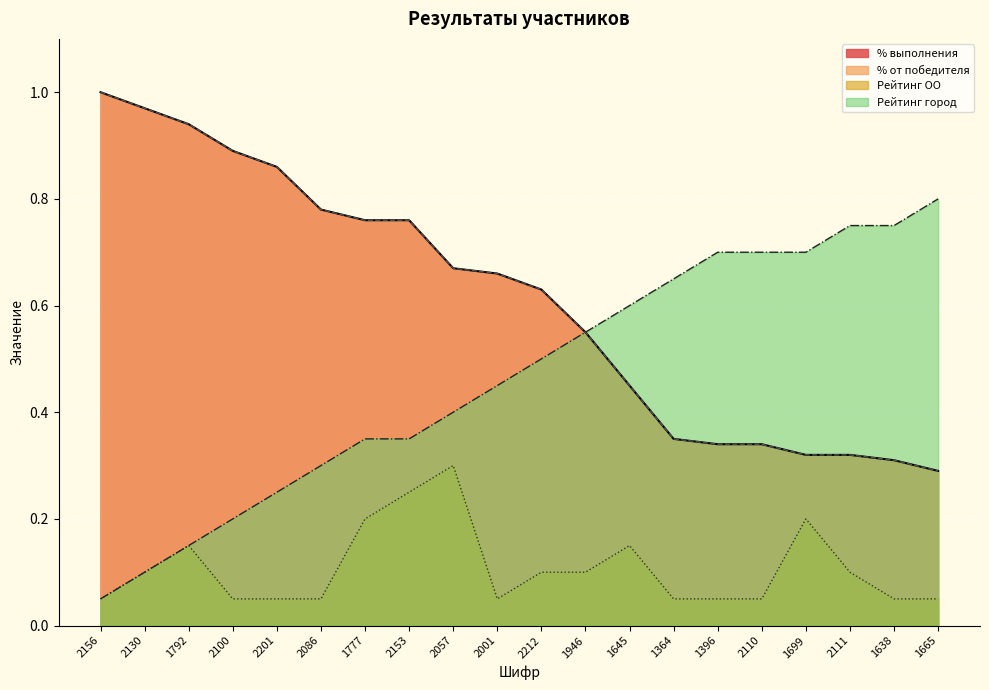

At 2111, list the series in order from smallest to largest.

Рейтинг ОО, % выполнения, % от победителя, Рейтинг город